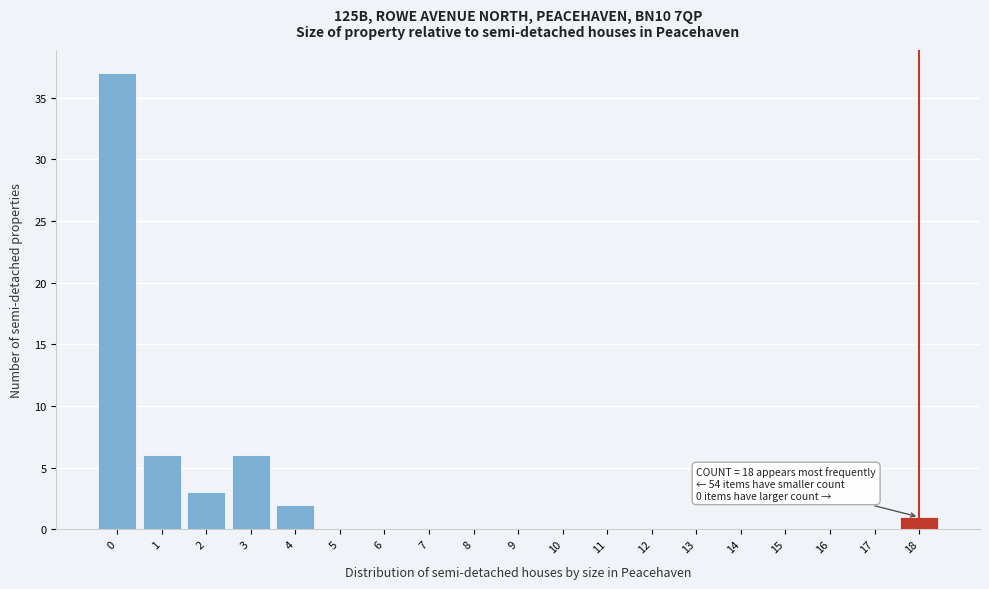

Reading left to right, transcribe all the data shown in this chart.

0=37	1=6	2=3	3=6	4=2	5=0	6=0	7=0	8=0	9=0	10=0	11=0	12=0	13=0	14=0	15=0	16=0	17=0	18=1